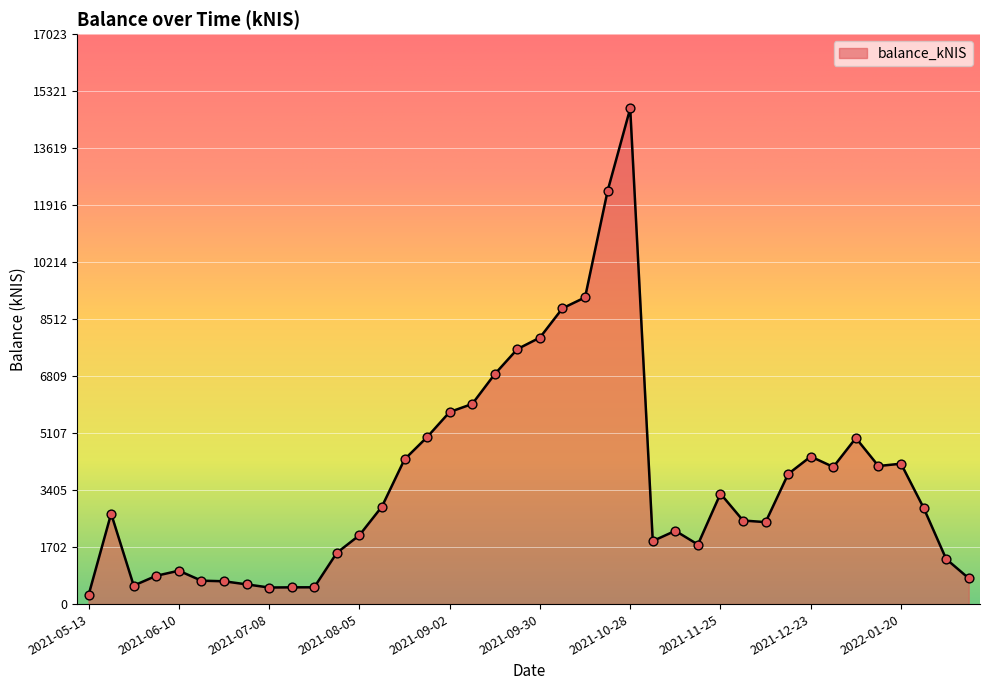

What is the greatest value displayed?

14803.0